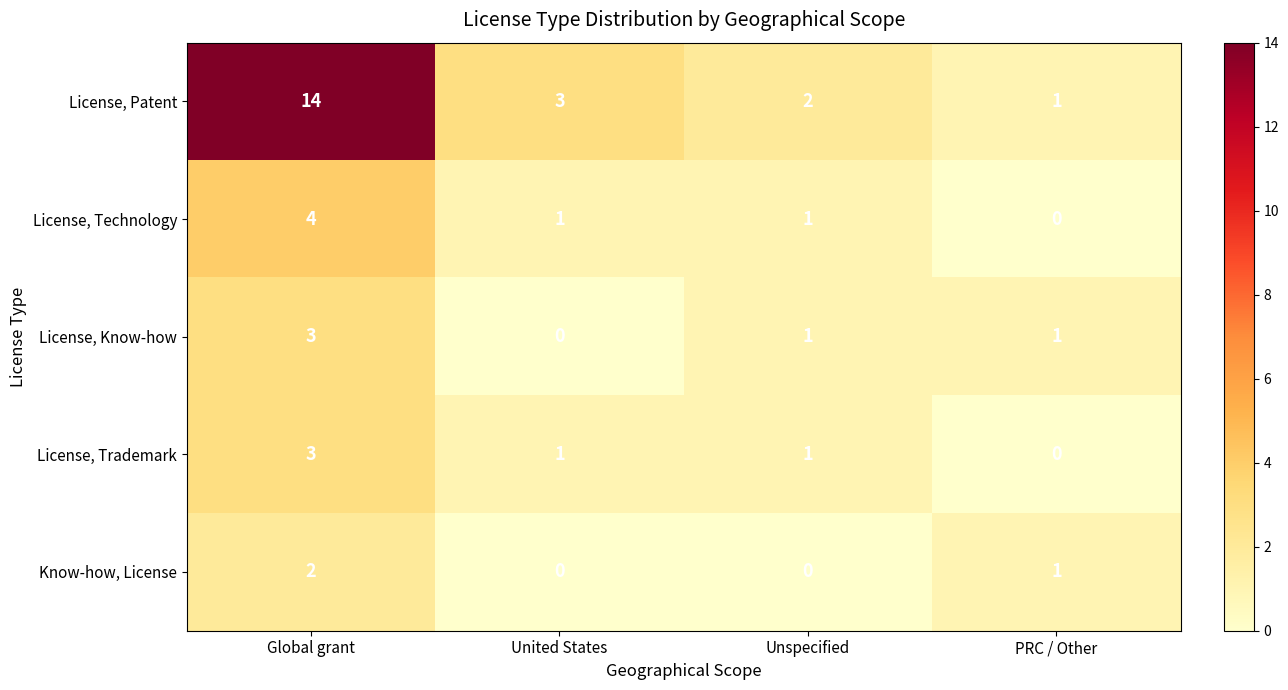

Which series has the largest total across all categories?

License, Patent